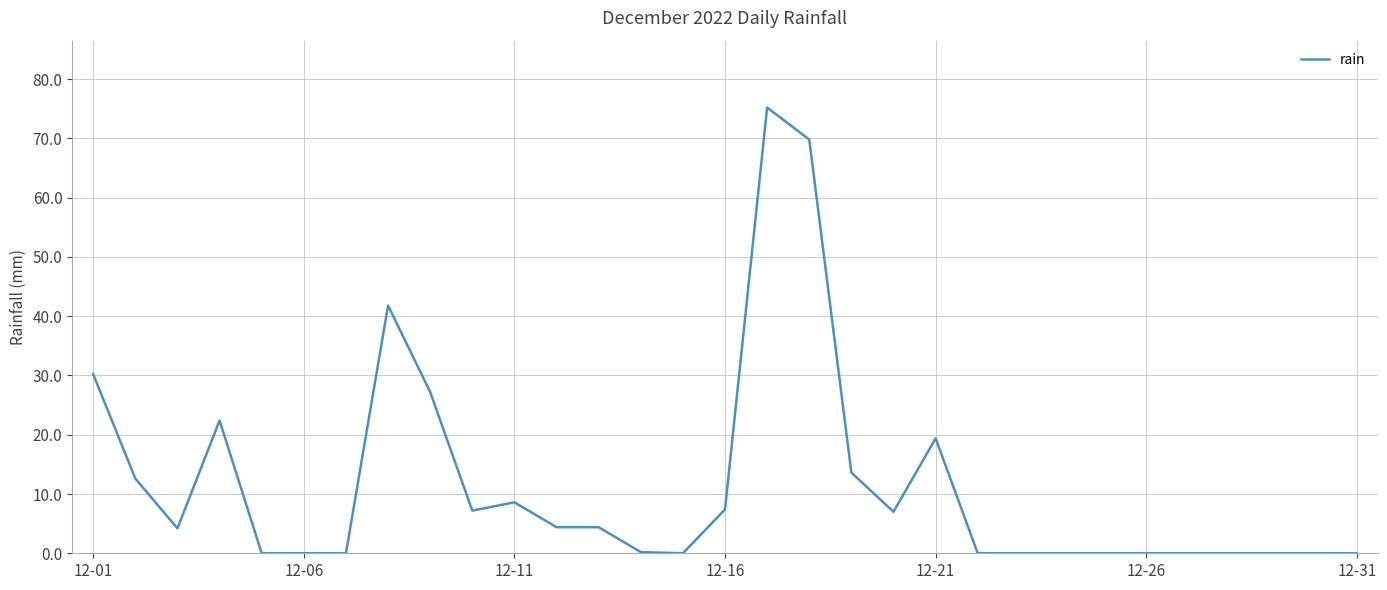

What is the maximum value shown in the chart?

75.2